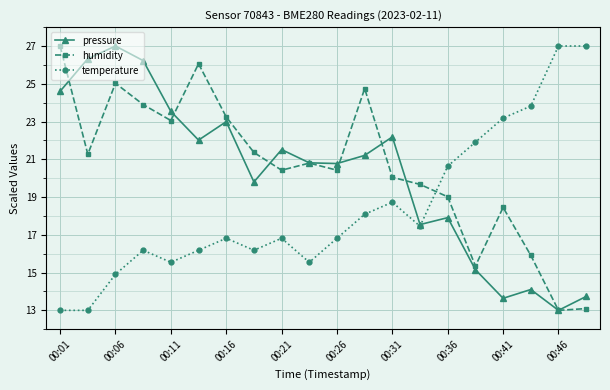

Which series ends up on top after the final intersection of temperature and humidity?

temperature